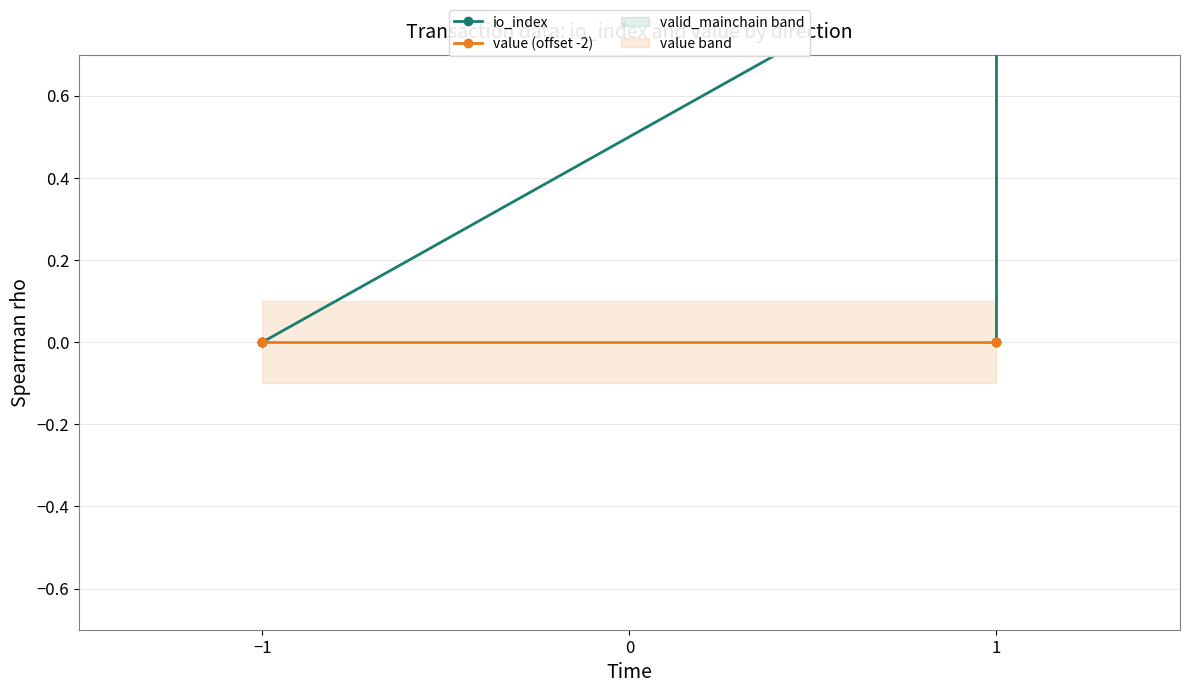

Between which two adjacent categories do io_index and value (offset -2) first intersect?

0 and 1